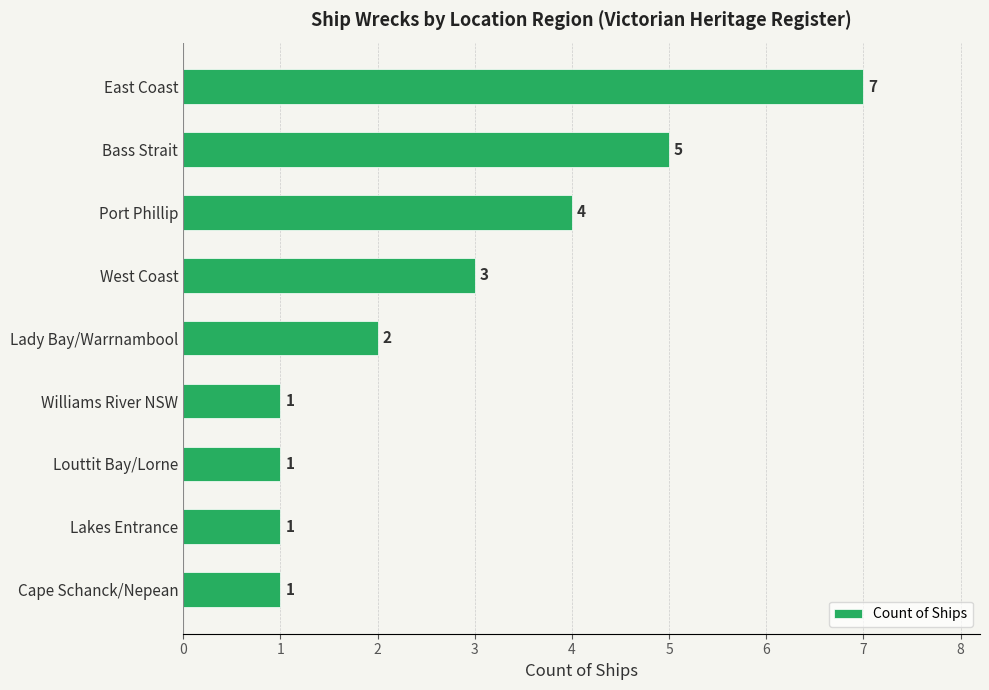

What is the sum of the values at Lady Bay/Warrnambool and West Coast?

5